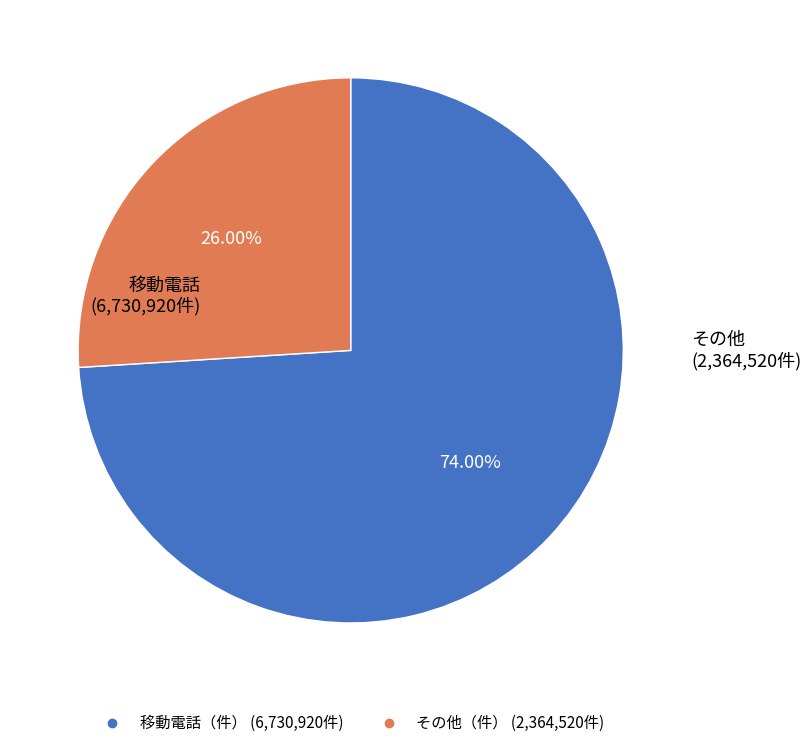

Is there any slice that represents more than half of the pie?

Yes